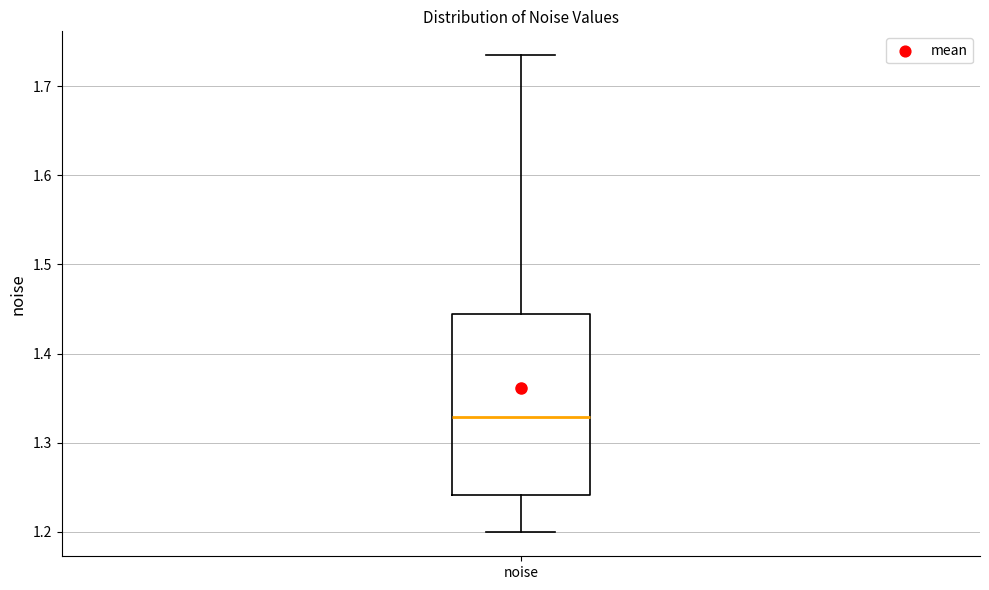

Transcribe this box plot: give where the median line is, the range the box spans, and where the two whiskers end, as read against the y-axis. The values are not printed on the chart, so give them approximately, as read against the axis.

median 1.33, box 1.24 to 1.44, whiskers 1.20 to 1.73